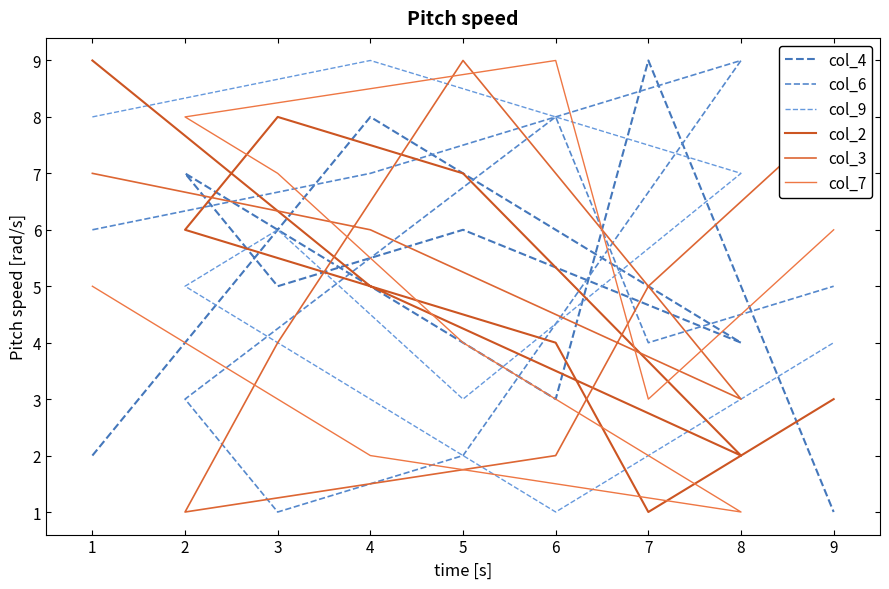

What is the highest value of the col_4 series?

9